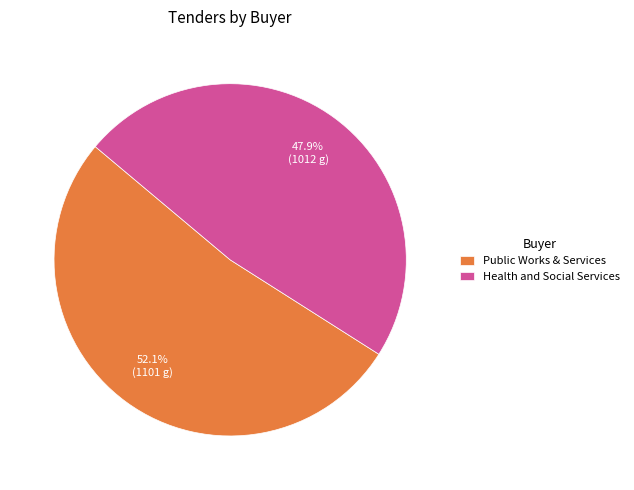

True or false: Health and Social Services accounts for 48% of the total.

True